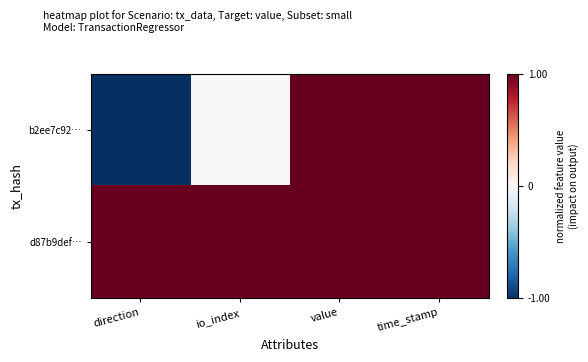

Rank the series at io_index from lowest to highest value.

b2ee7c92…, d87b9def…